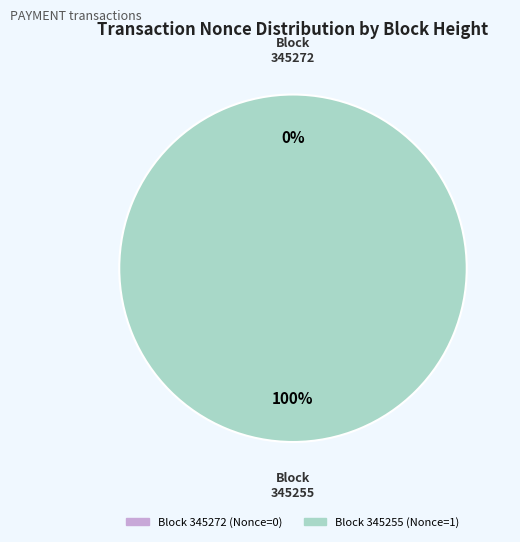

True or false: 345272 accounts for 0% of the total.

True